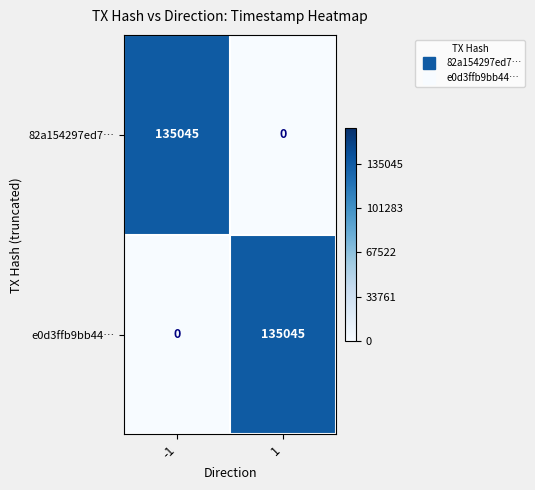

Is it true that e0d3ffb9bb44… equals -67061 at -1?

False